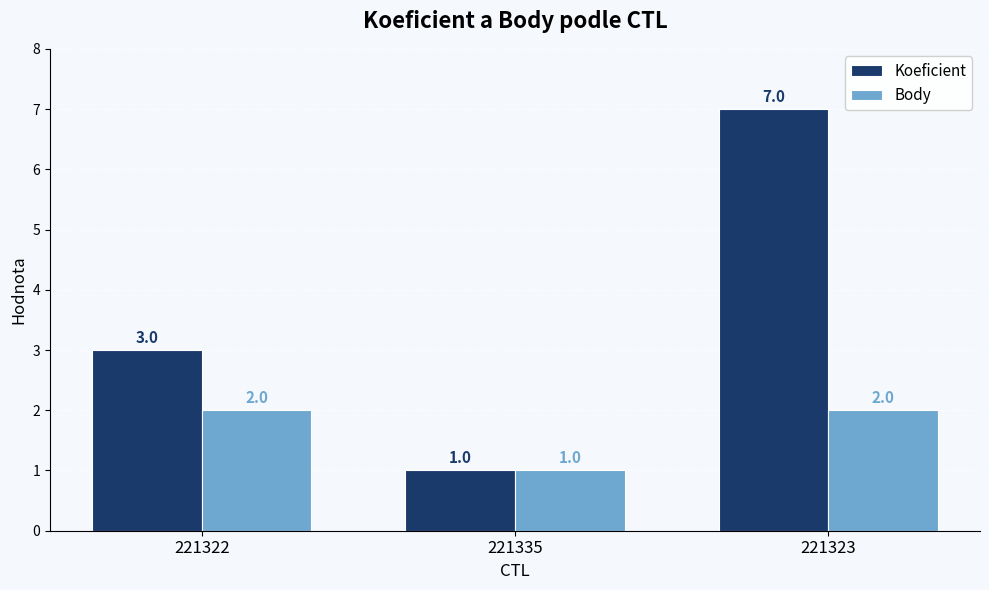

What is the sum of all Body values?

5